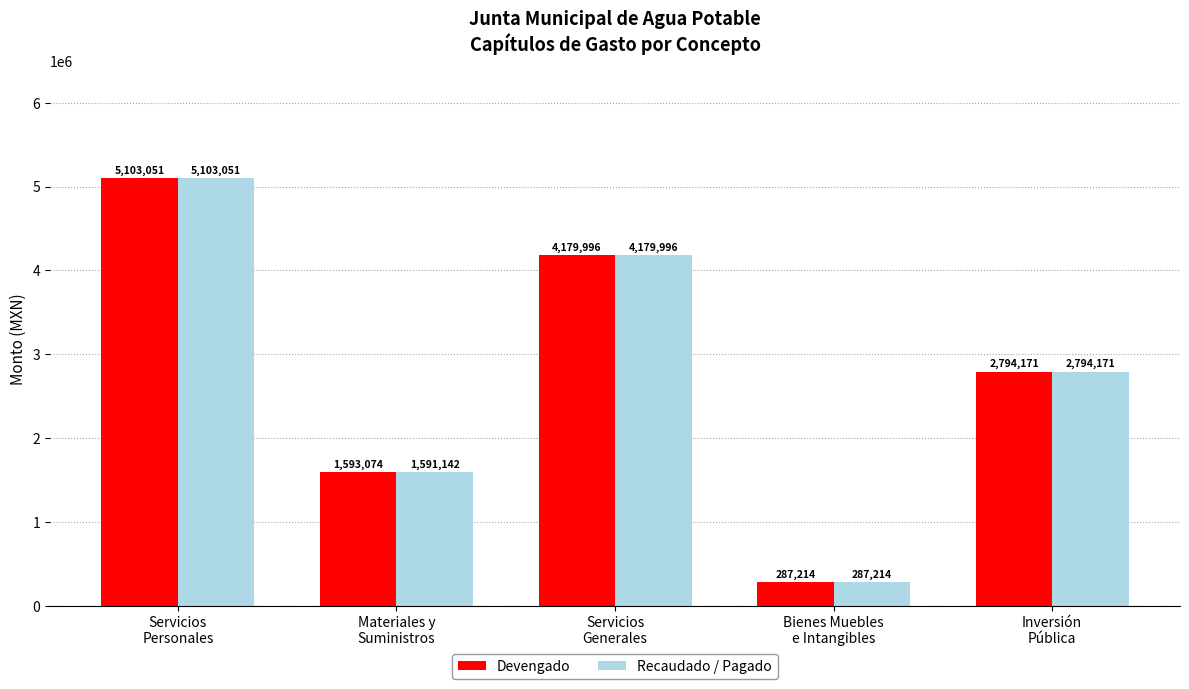

What is the average value of the Recaudado / Pagado series?

2791114.8